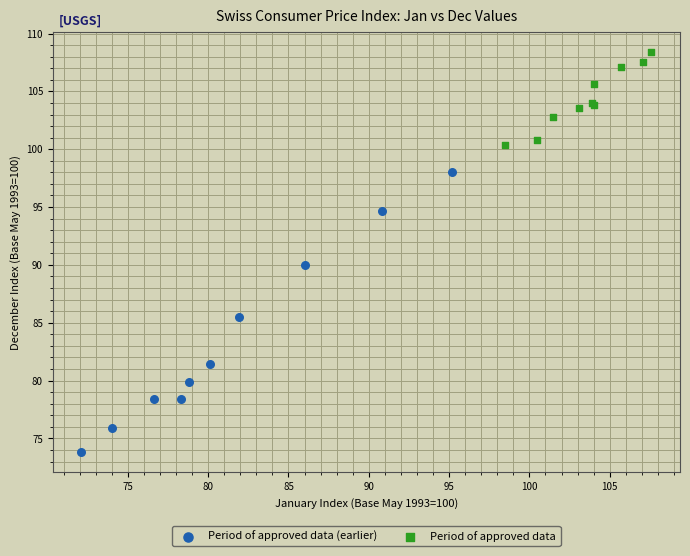

Which series reaches the maximum Y coordinate?

Period of approved data